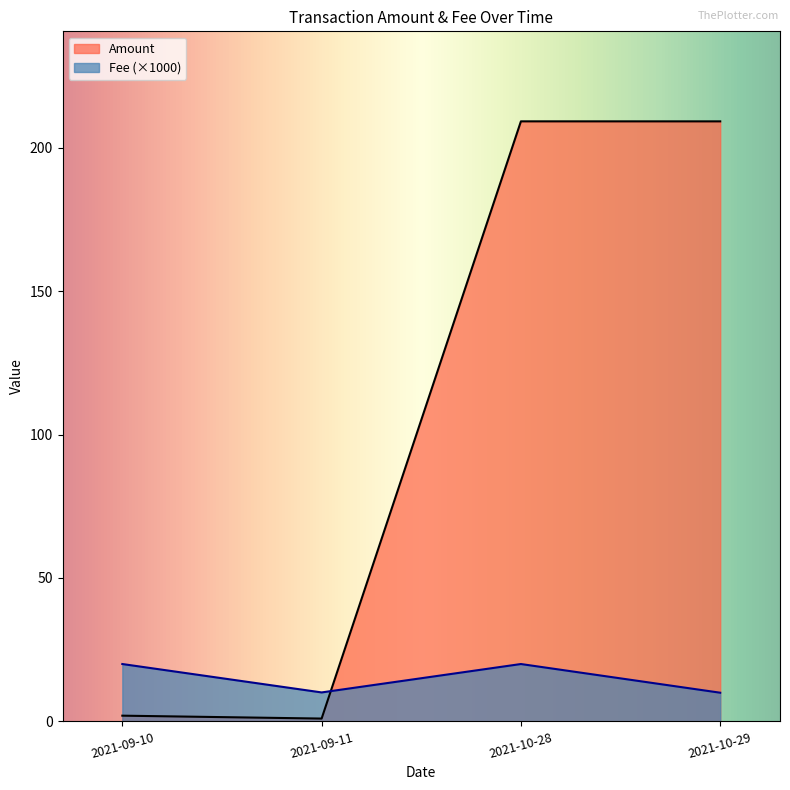

What is the difference between the maximum and minimum values in the Amount series?

208.2